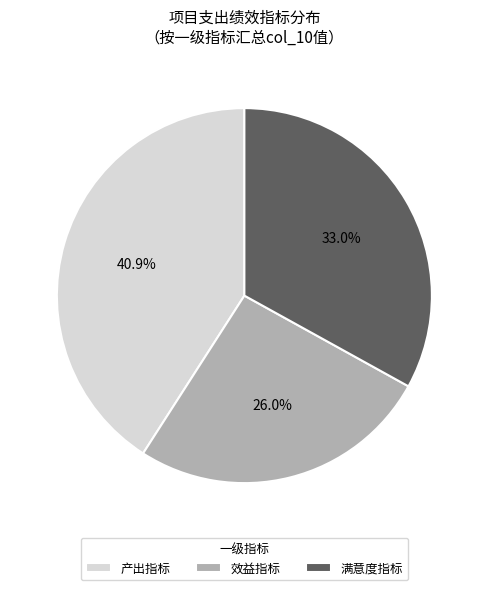

To the nearest percent, what percentage of the pie is 产出指标?

41%